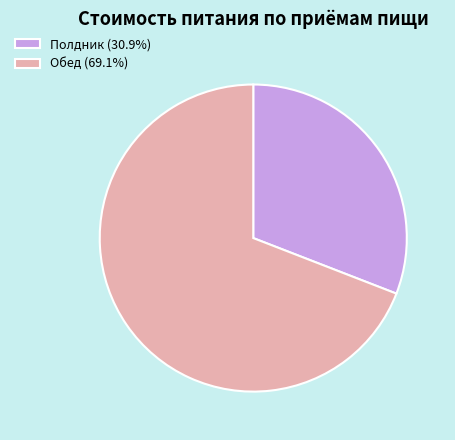

The Полдник slice represents 18% of the pie. True or false?

False